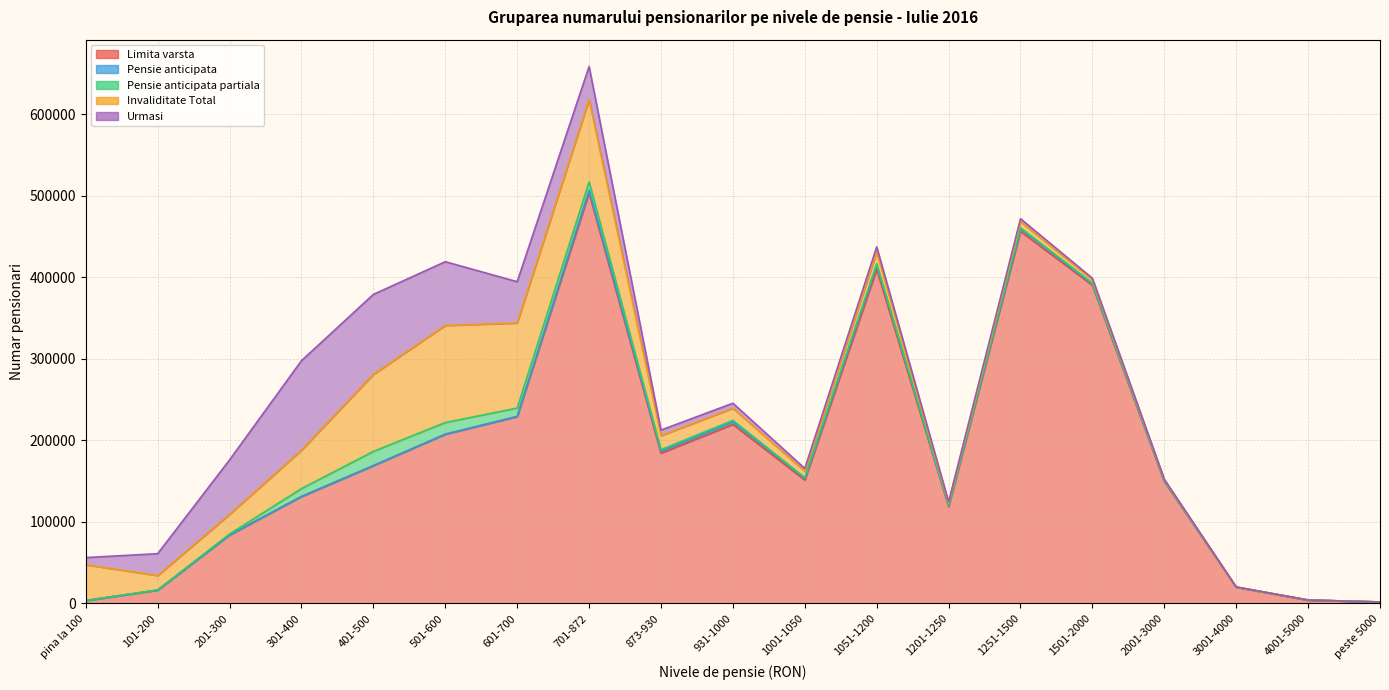

What is the label of the 7th point from the left?

601-700